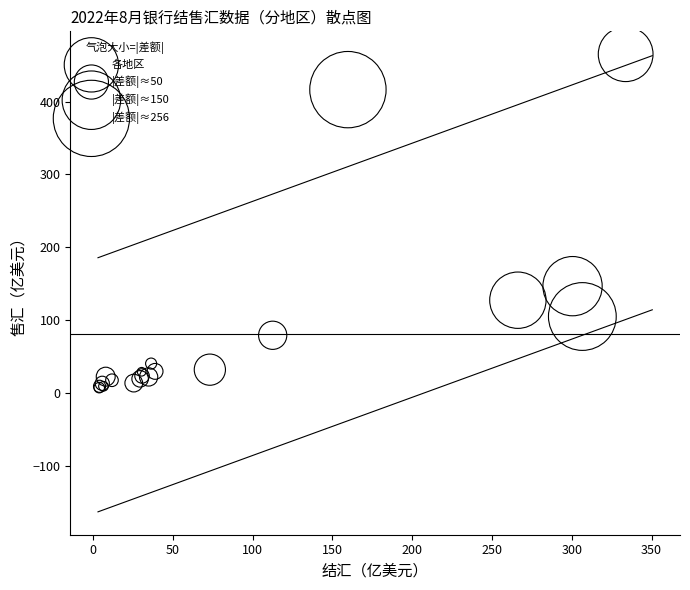

What Y value in the scatter plot is closest to 236?

146.4